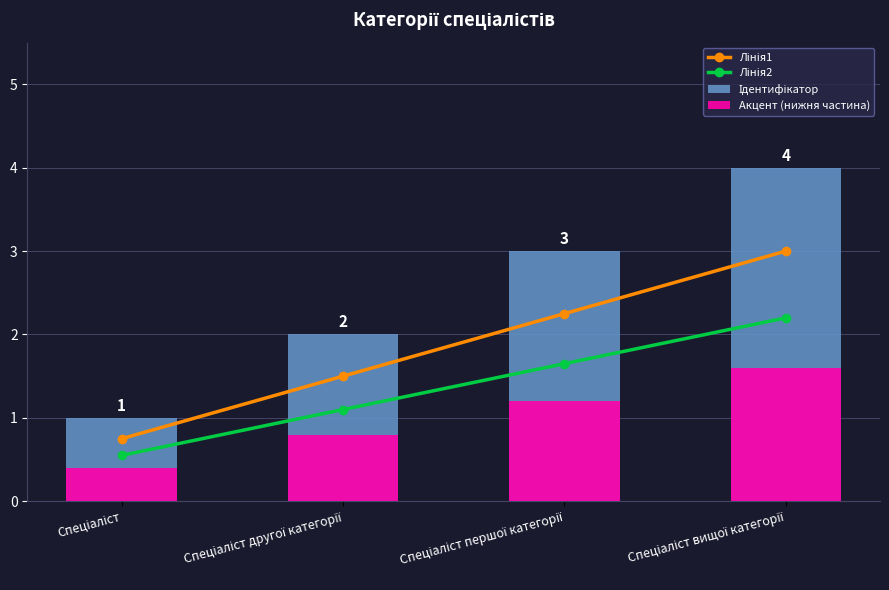

Which has a higher value, Спеціаліст or Спеціаліст вищої категорії?

Спеціаліст вищої категорії